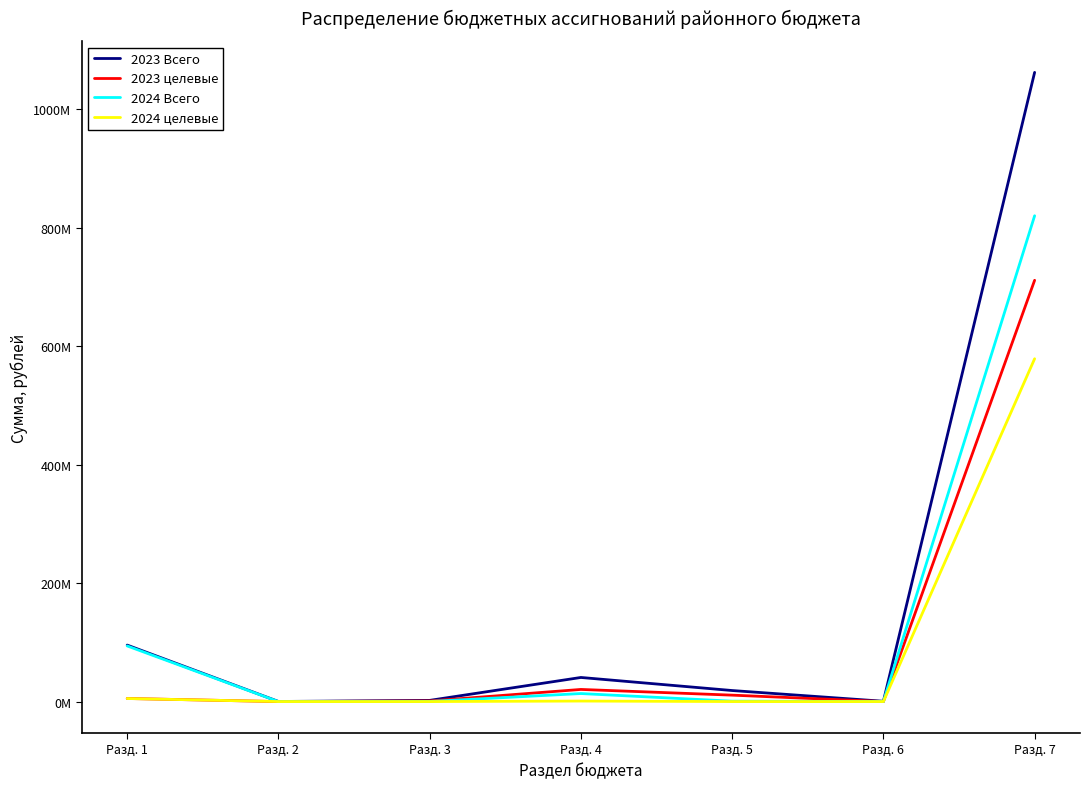

Does the chart display data point markers on the line(s)?

No